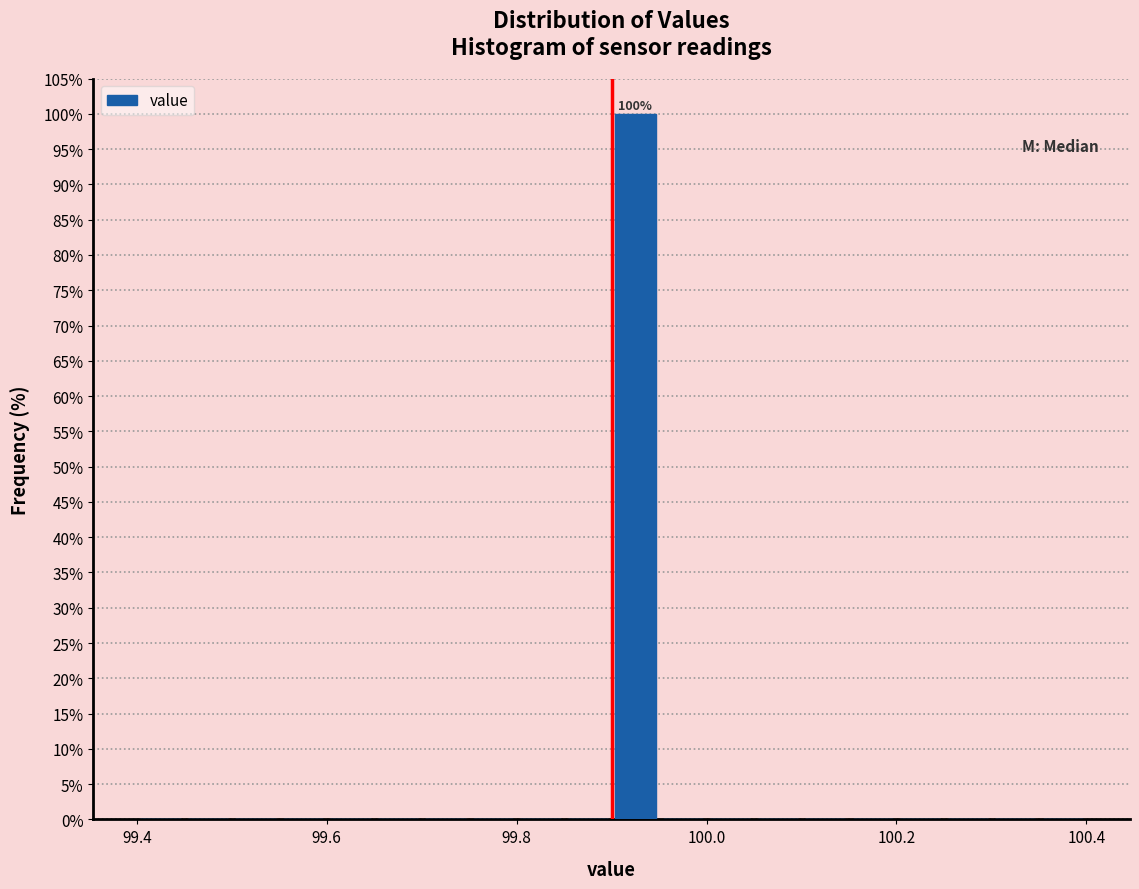

Around what value on the x-axis is the tallest bar? Give the approximate position of its centre, as read against the axis.

99.92